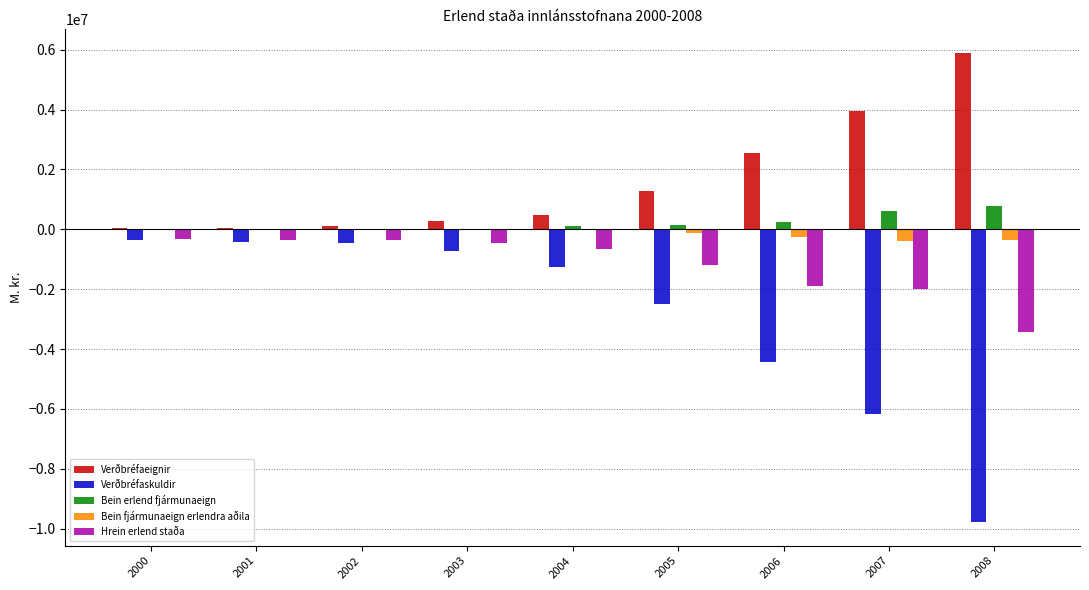

What is the sum of the Verðbréfaskuldir values at 2004 and 2003?

-1981959.0